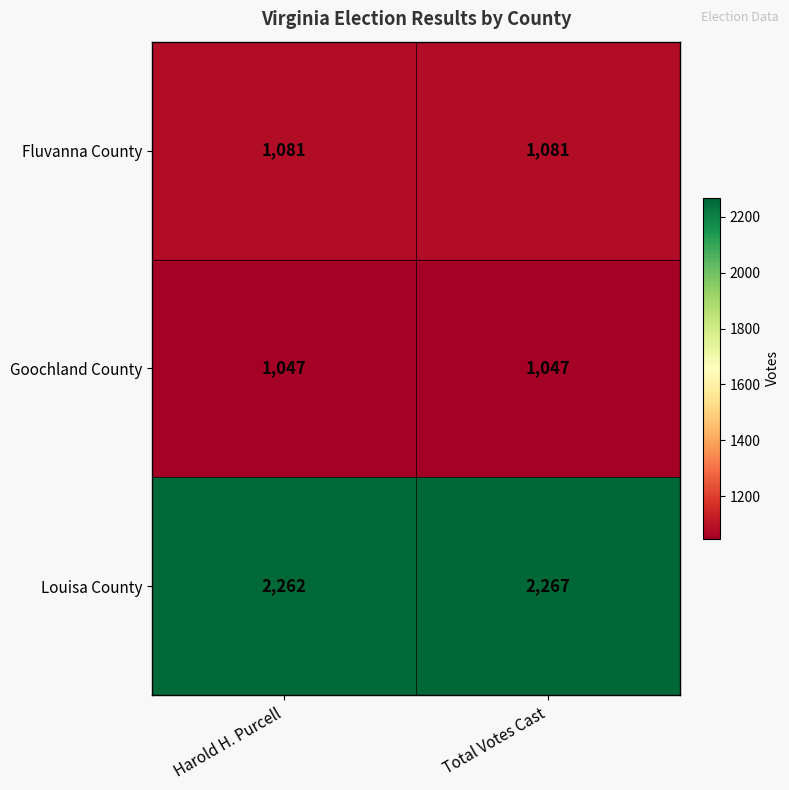

What is the difference between the highest and lowest values at Harold H. Purcell?

1215